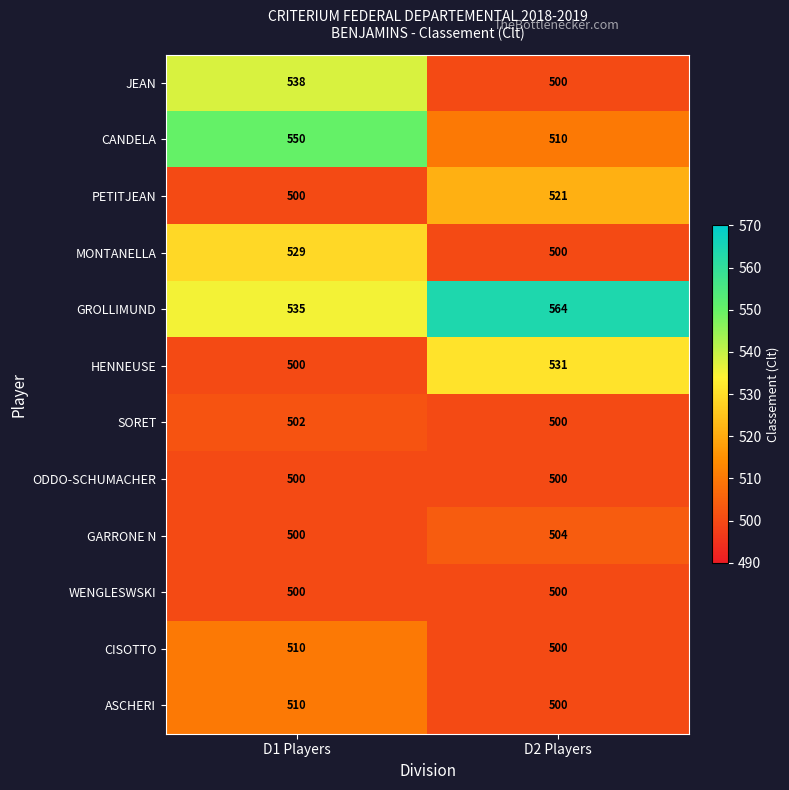

The JEAN series shows 538 at D1 Players. True or false?

True